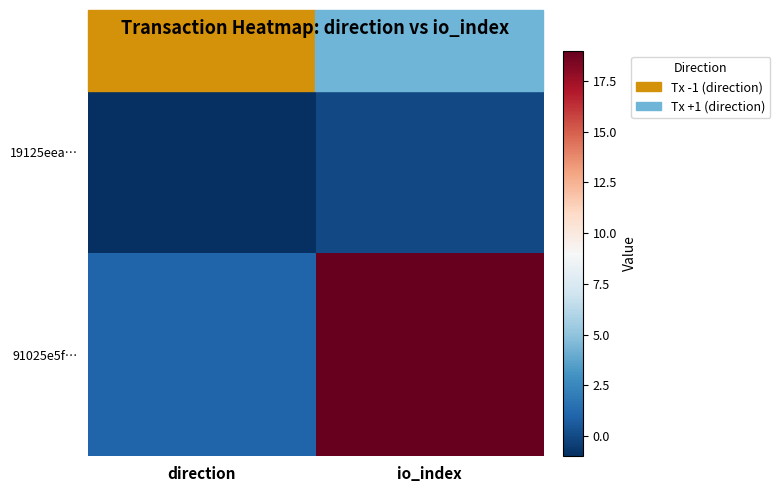

Which category has the lowest value across all series?

direction